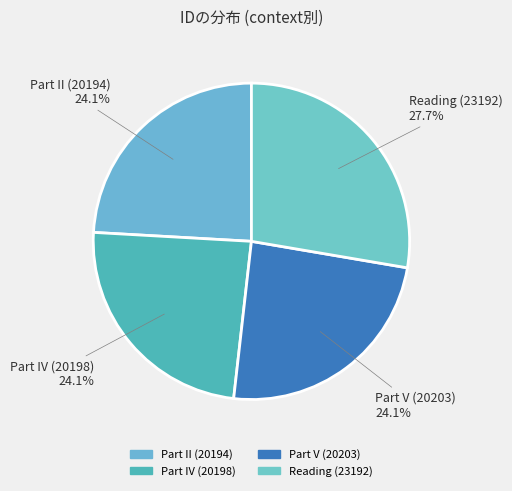

How many segments does this pie chart have?

4